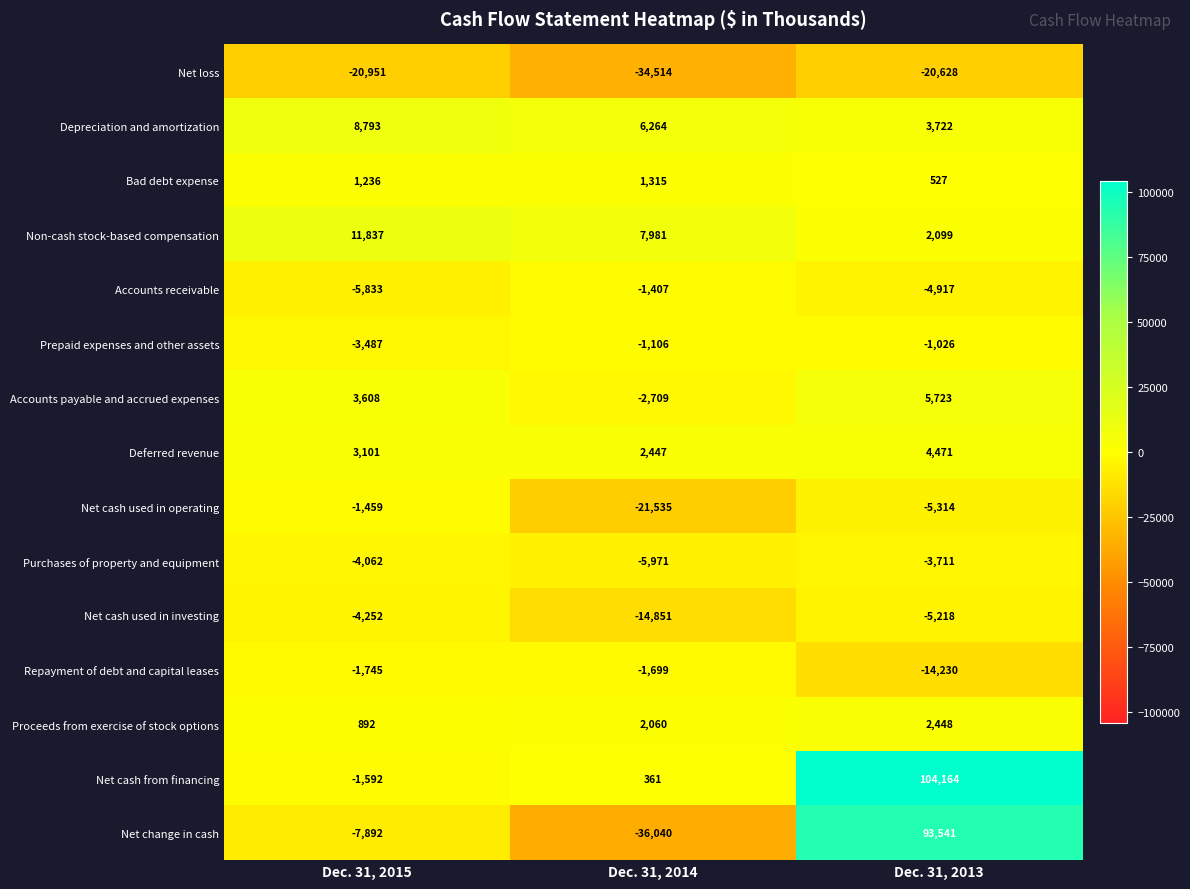

At Dec. 31, 2013, list the series in order from smallest to largest.

Net loss, Repayment of debt and capital leases, Net cash used in operating, Net cash used in investing, Accounts receivable, Purchases of property and equipment, Prepaid expenses and other assets, Bad debt expense, Non-cash stock-based compensation, Proceeds from exercise of stock options, Depreciation and amortization, Deferred revenue, Accounts payable and accrued expenses, Net change in cash, Net cash from financing